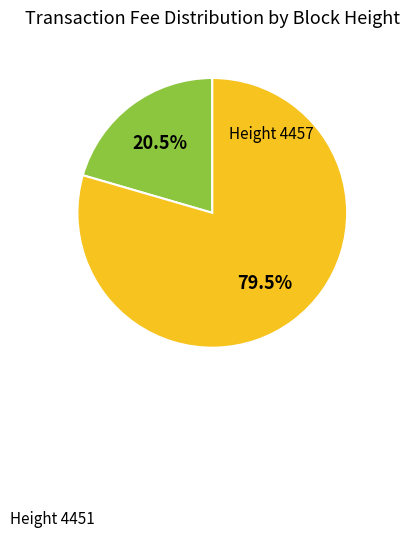

Does any single category account for the majority?

Yes